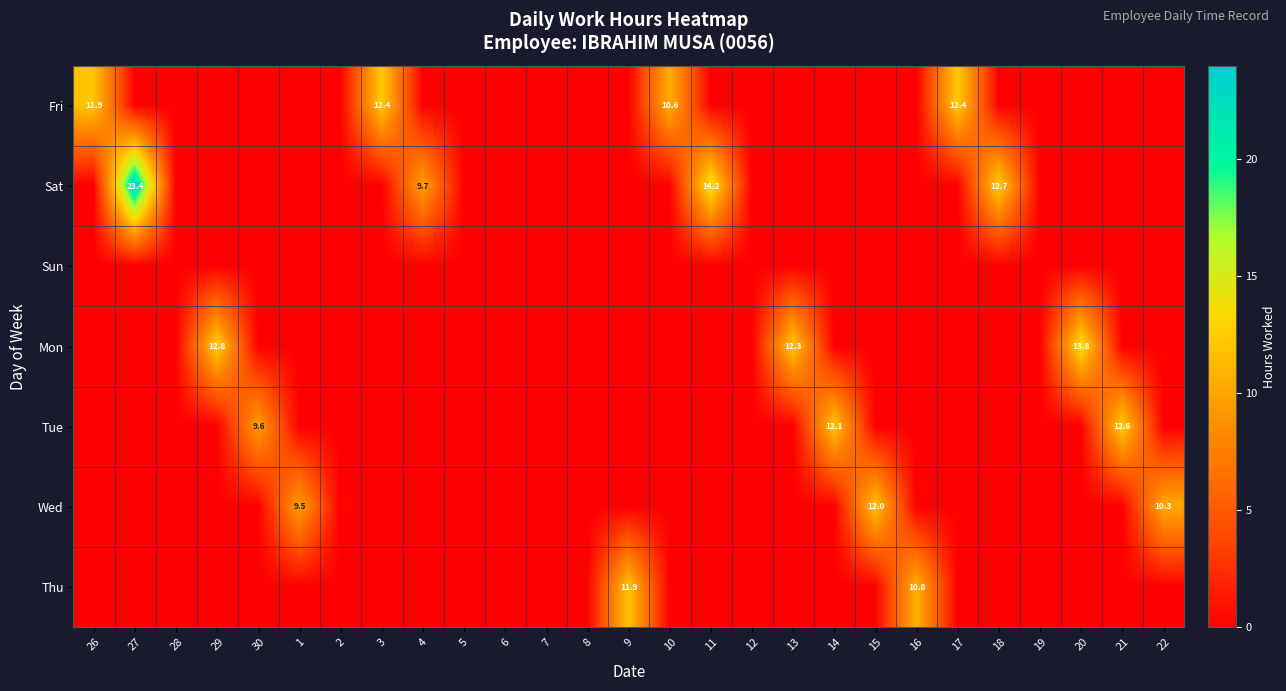

What is the maximum value for Fri?

12.4